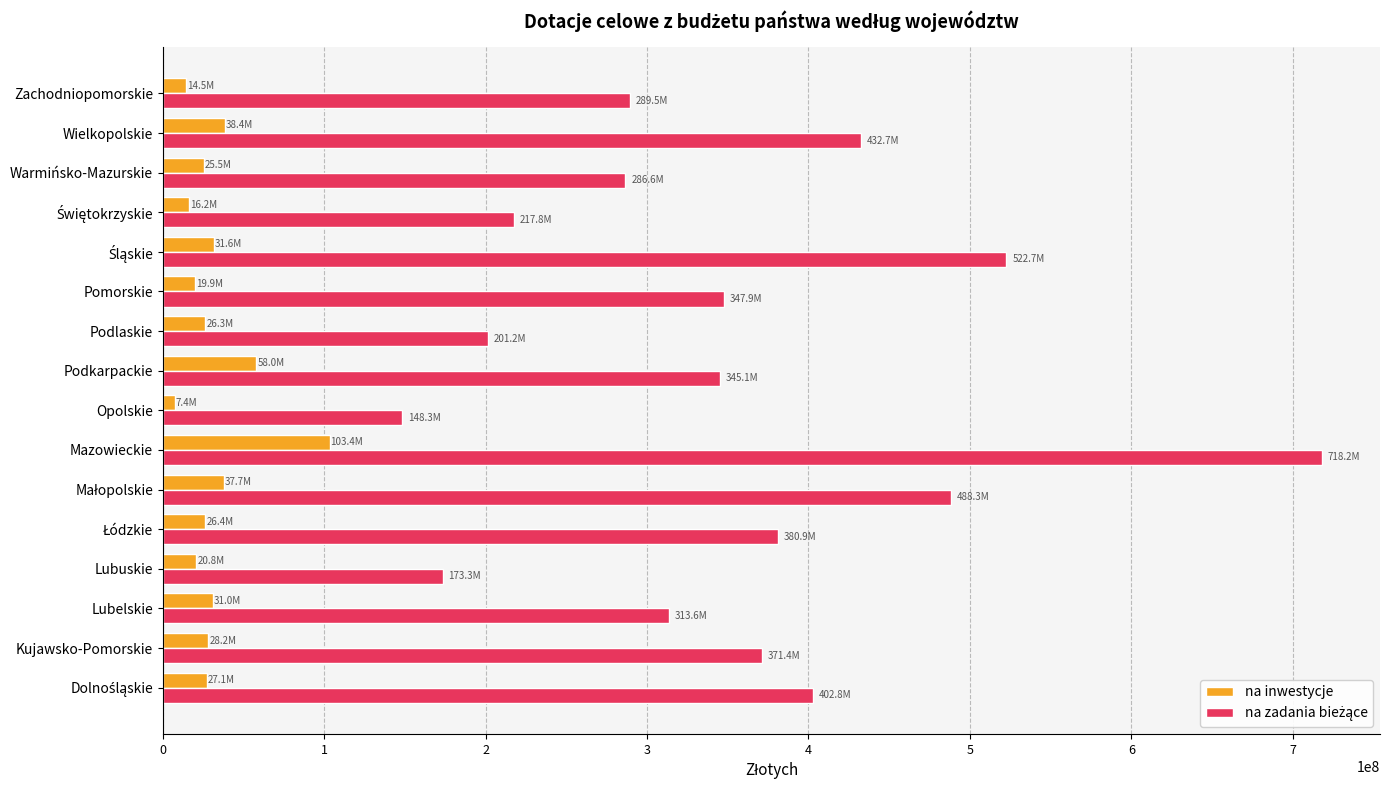

What is the total value across all series at Lubelskie?

344556319.7